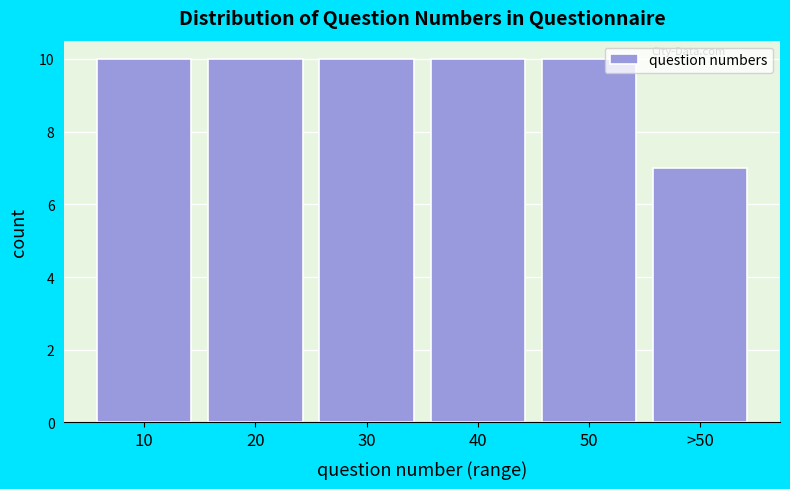

Reading left to right, transcribe all the data shown in this chart.

10=10	20=10	30=10	40=10	50=10	>50=7